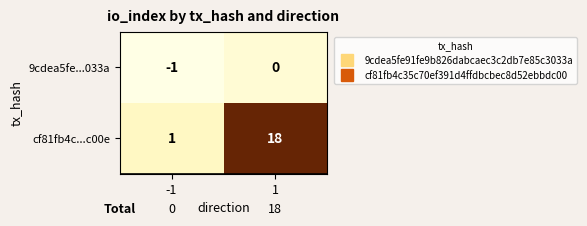

How many categories are shown in the chart?

2